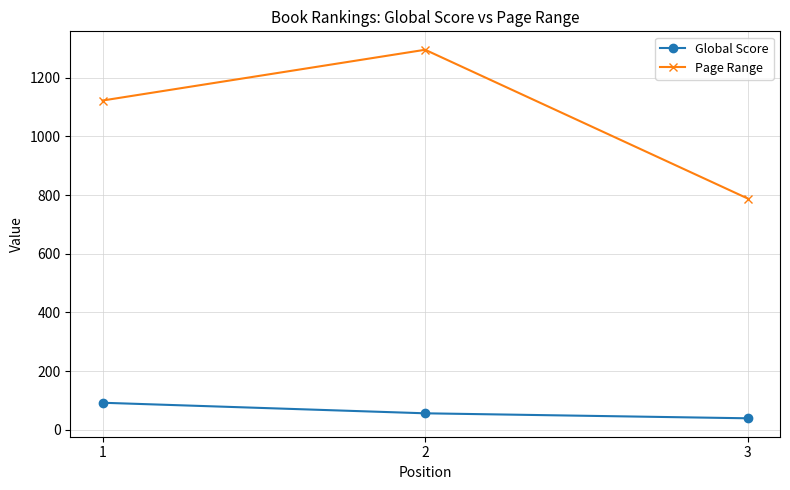

Reading left to right, what are all the values shown in this chart?

Global Score: 92	56	39
Page Range: 1122	1295	788